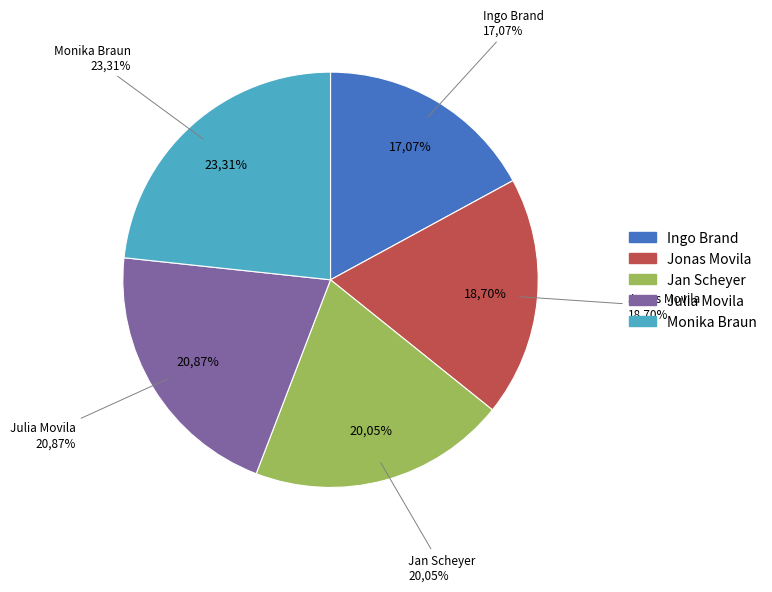

Combined, do Jan Scheyer and Julia Movila account for over 50%?

No